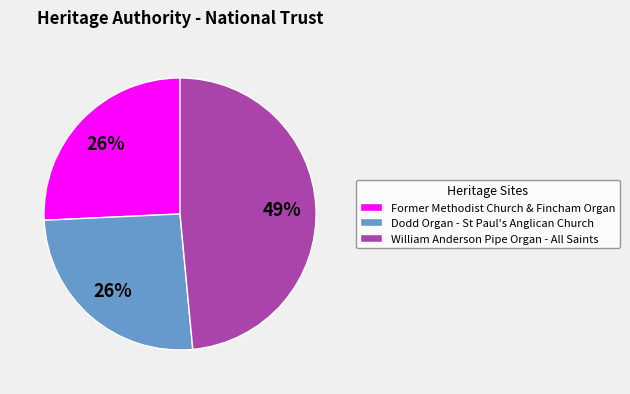

Which slice is the largest?

William Anderson Pipe Organ - All Saints